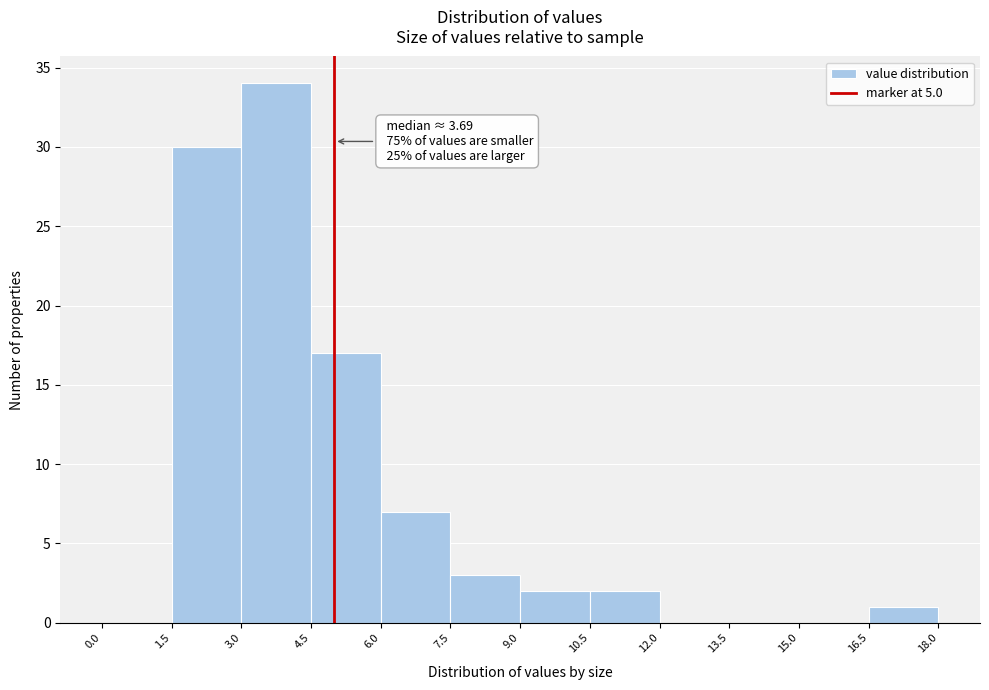

Over which range of the x-axis is the bar tallest?

3.0 to 4.5